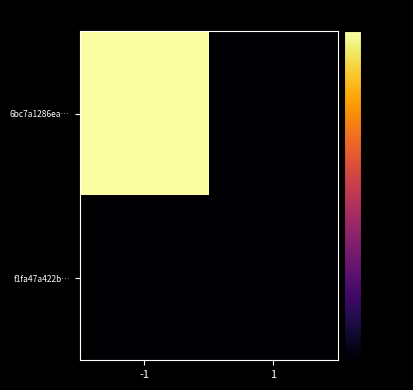

Which label corresponds to the smallest value in the chart?

1